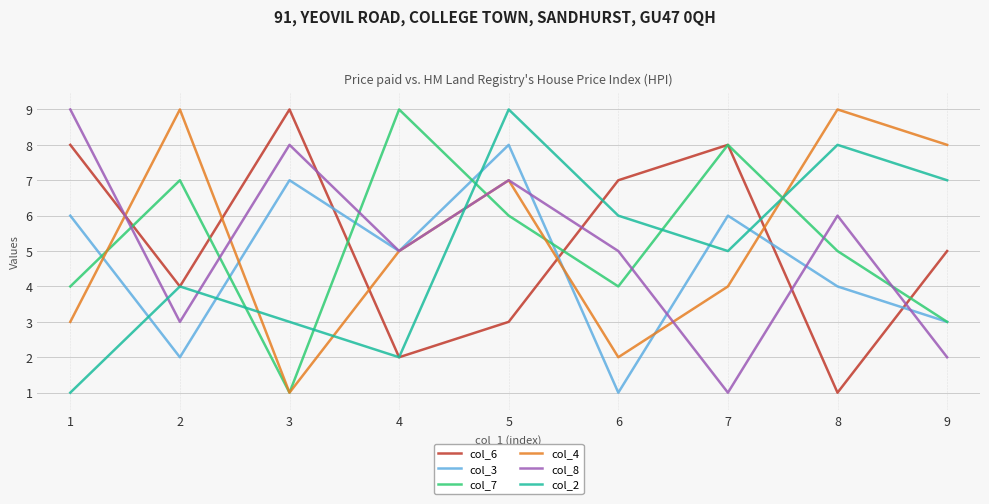

What is the highest value of the col_7 series?

9